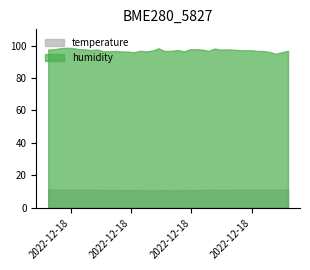

Which series has the largest range (max minus min)?

humidity